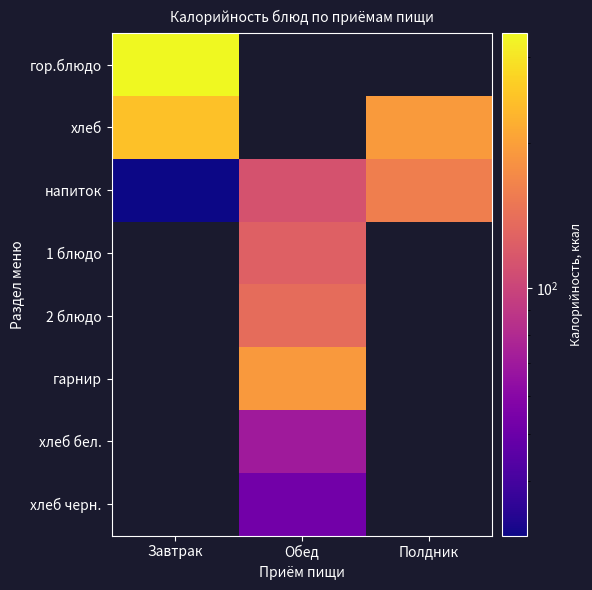

What is the greatest value displayed?

336.2